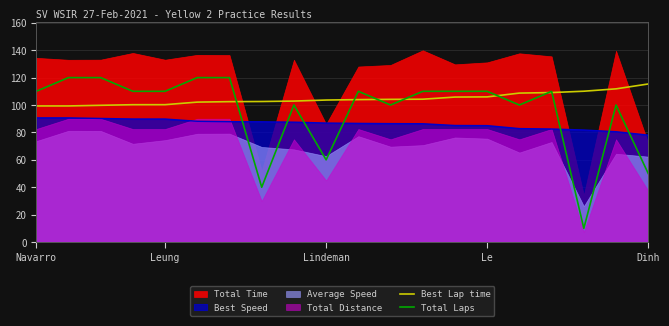

At which category is the sum across all series the highest?

6